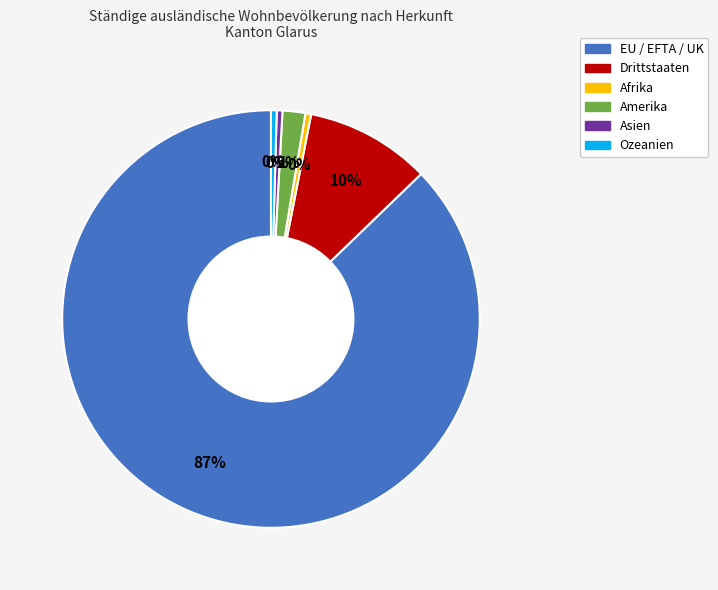

Which slice is the largest?

EU / EFTA / UK